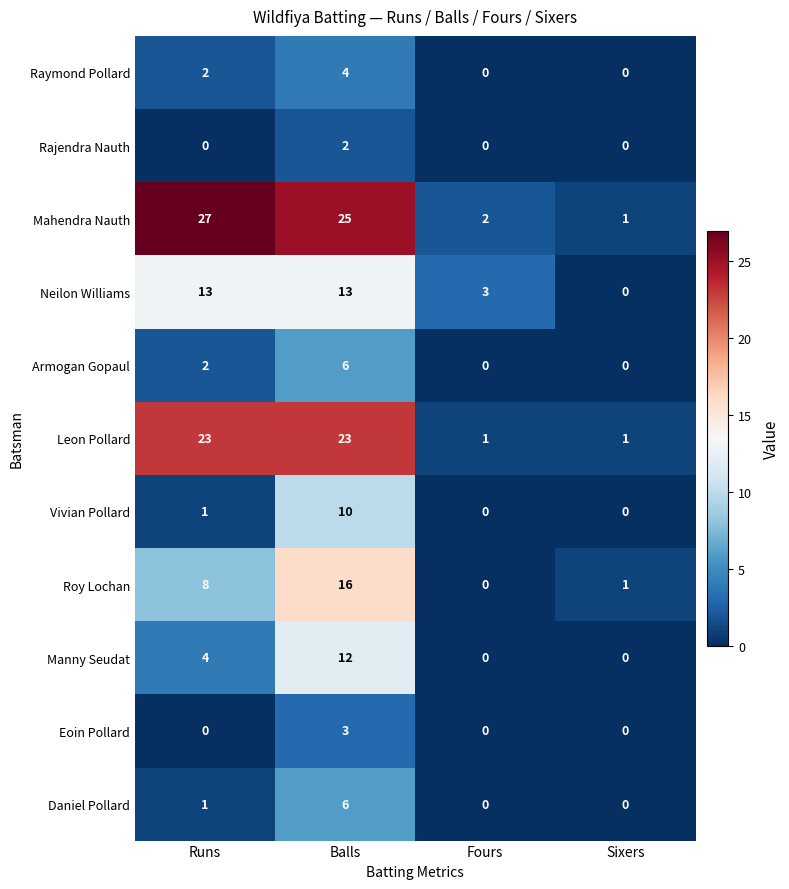

Which label corresponds to the largest value in the chart?

Runs